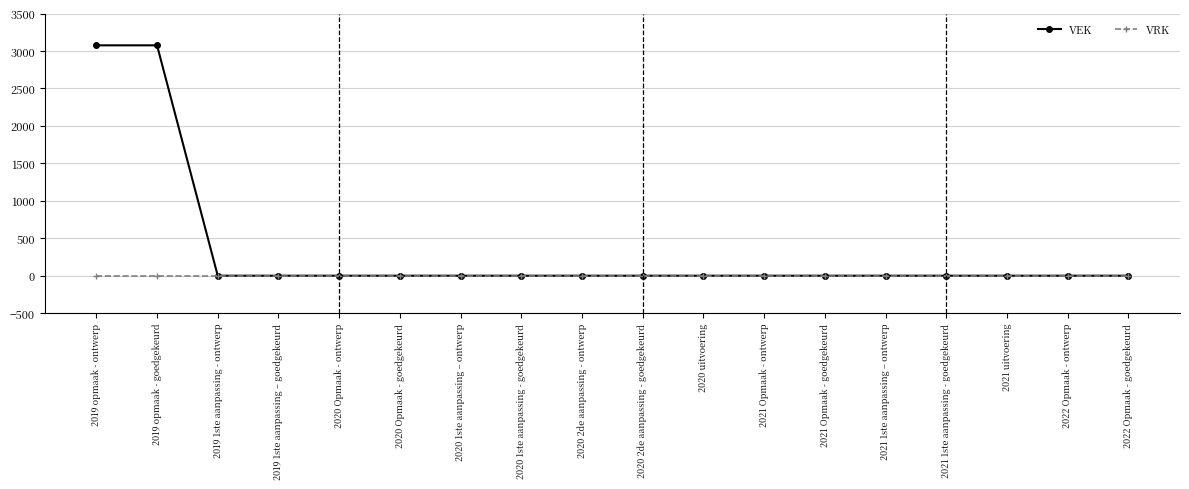

Rank the series by their average value, from highest to lowest.

VEK, VRK